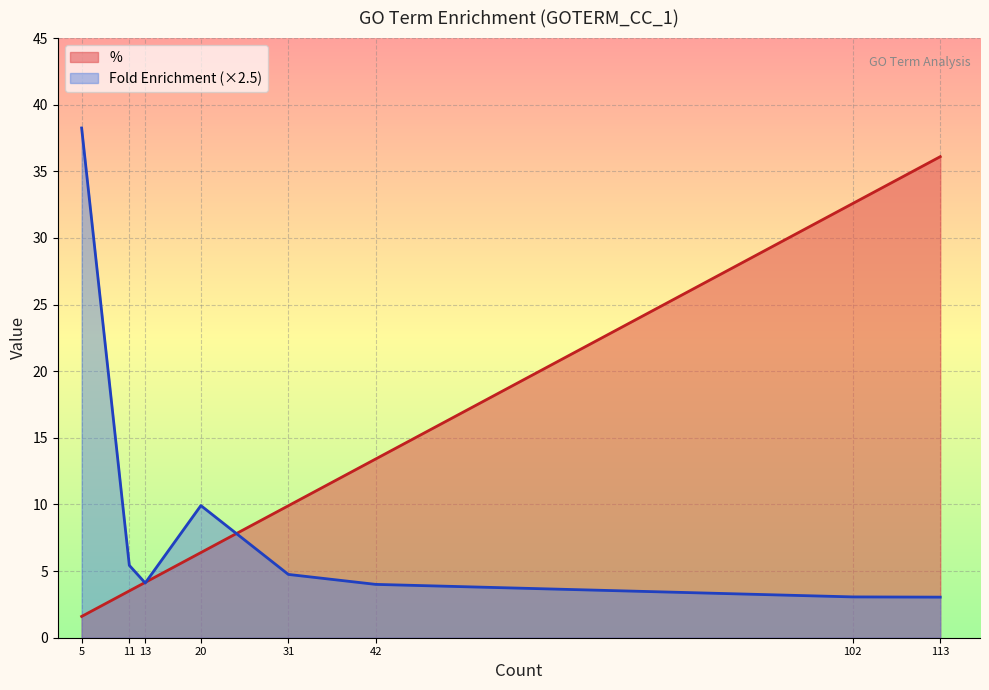

After their last crossing, which series has the higher values: % or Fold Enrichment?

%